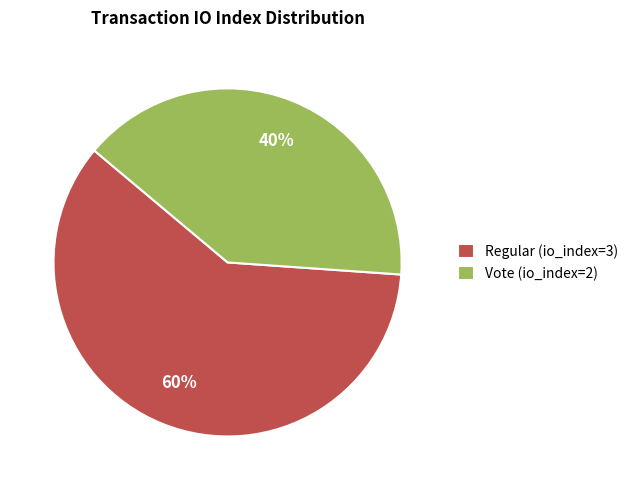

What is the ratio of the value at Regular (io_index=3) to the value at Vote (io_index=2)?

1.5